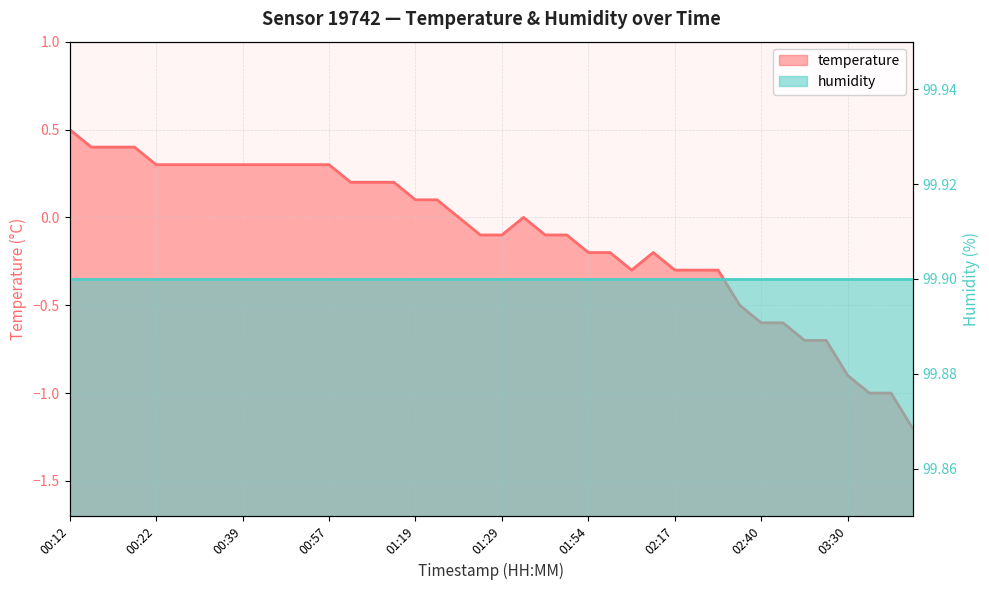

What is the value of the 31st point from the left?

-0.3